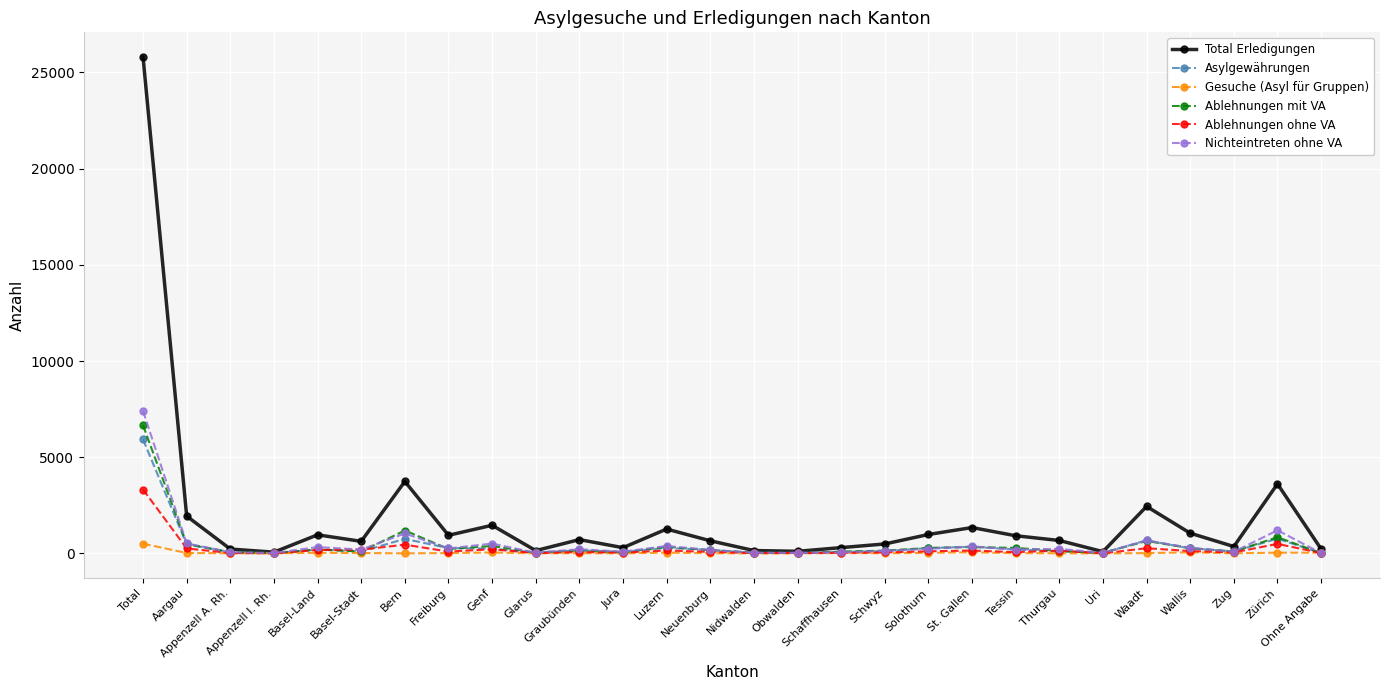

At which label does Total Erledigungen first exceed 717?

Total